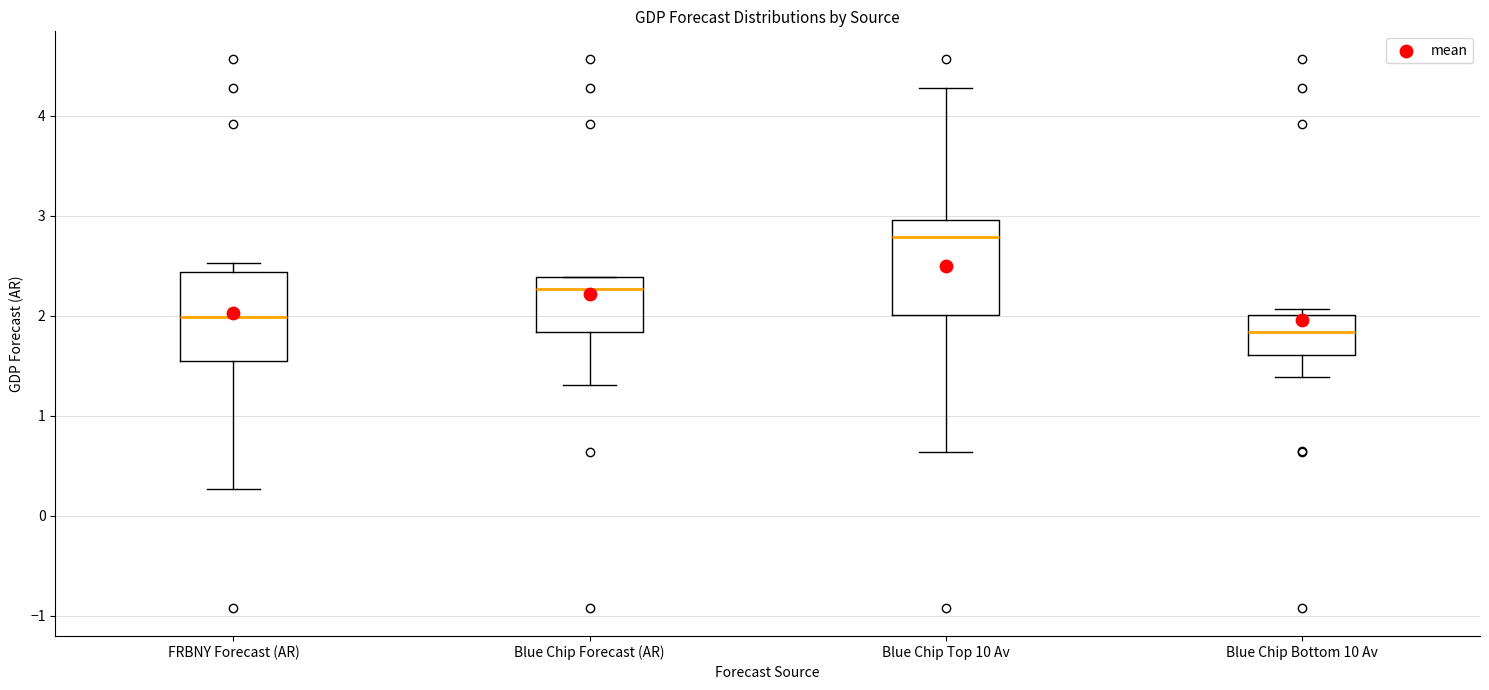

Which box's median line is the highest?

Blue Chip Top 10 Av